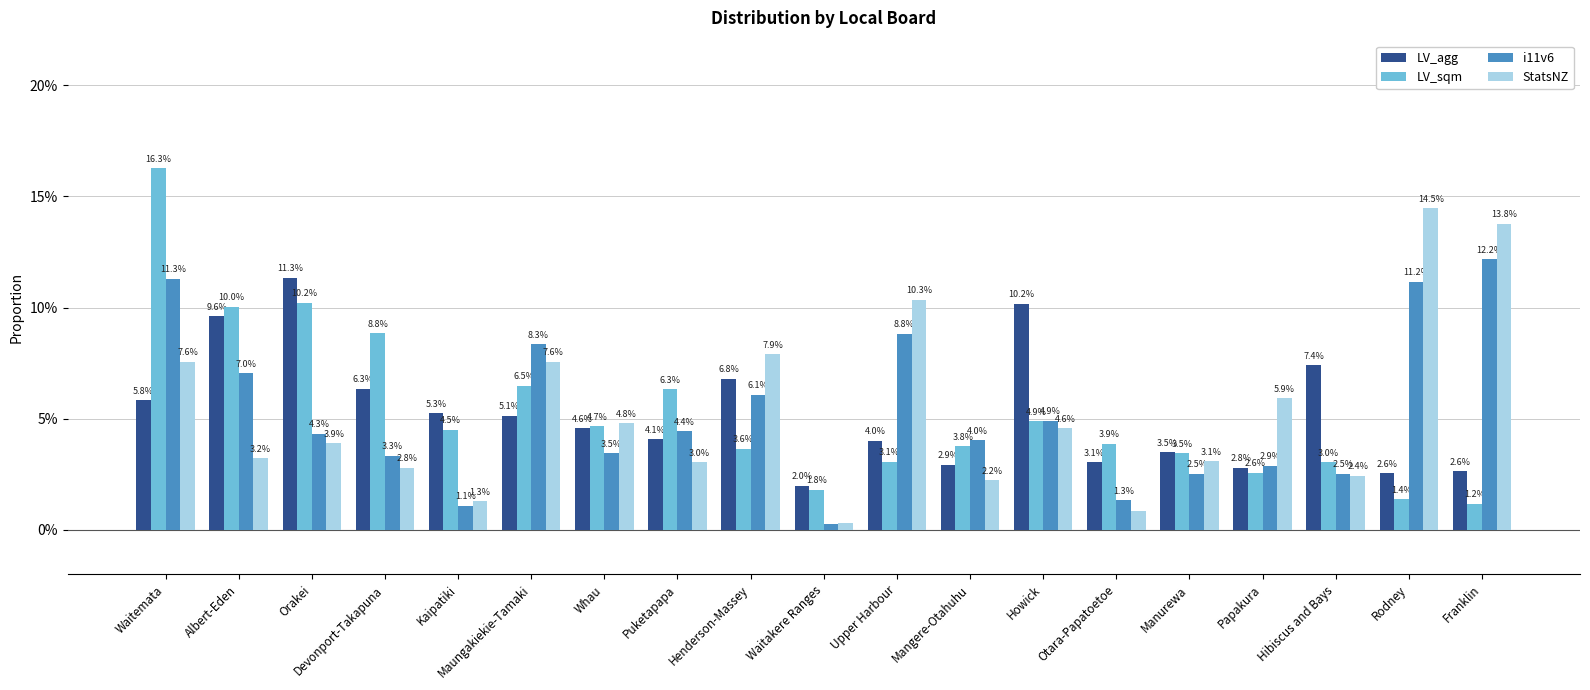

The value of i11v6 at Kaipatiki is 0.0. True or false?

False